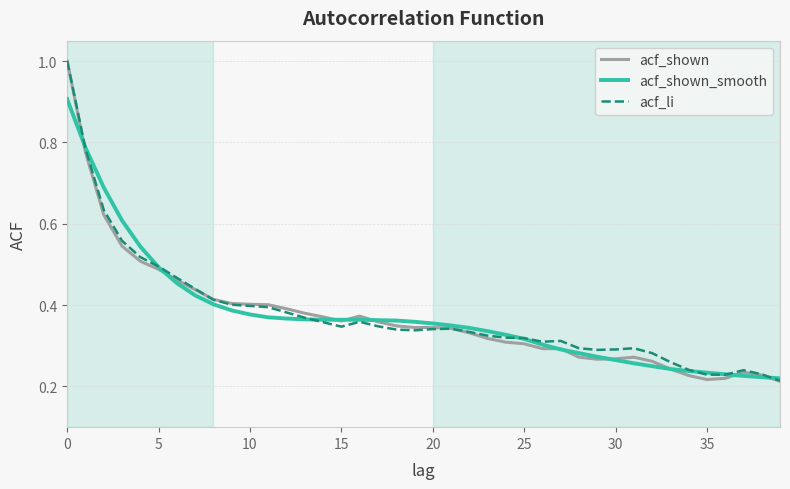

What is the maximum value for acf_shown?

1.0